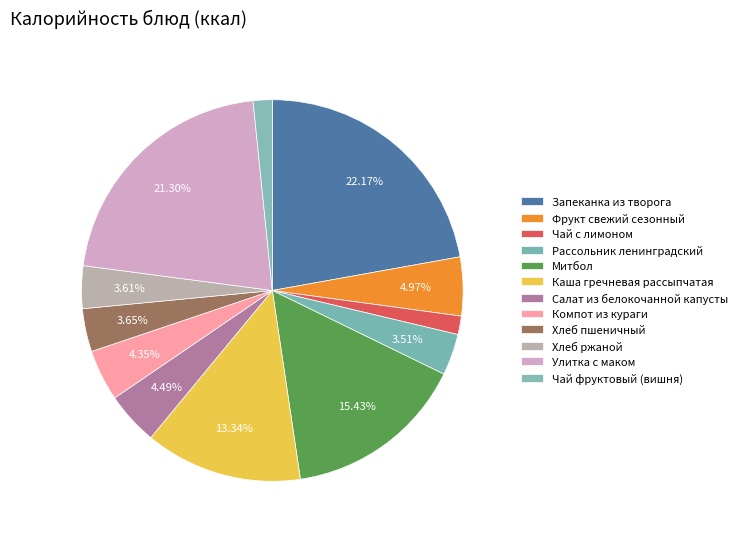

Is there a majority slice in this chart?

No